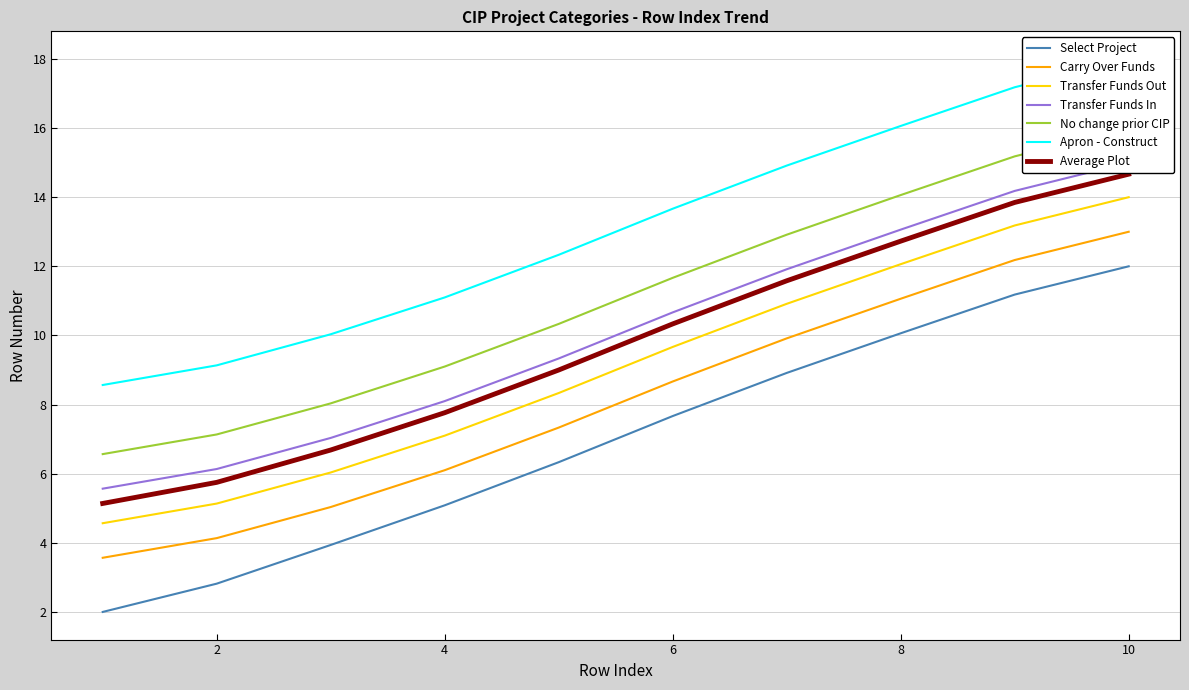

The value of Select Project at 9 is 2.6. True or false?

False